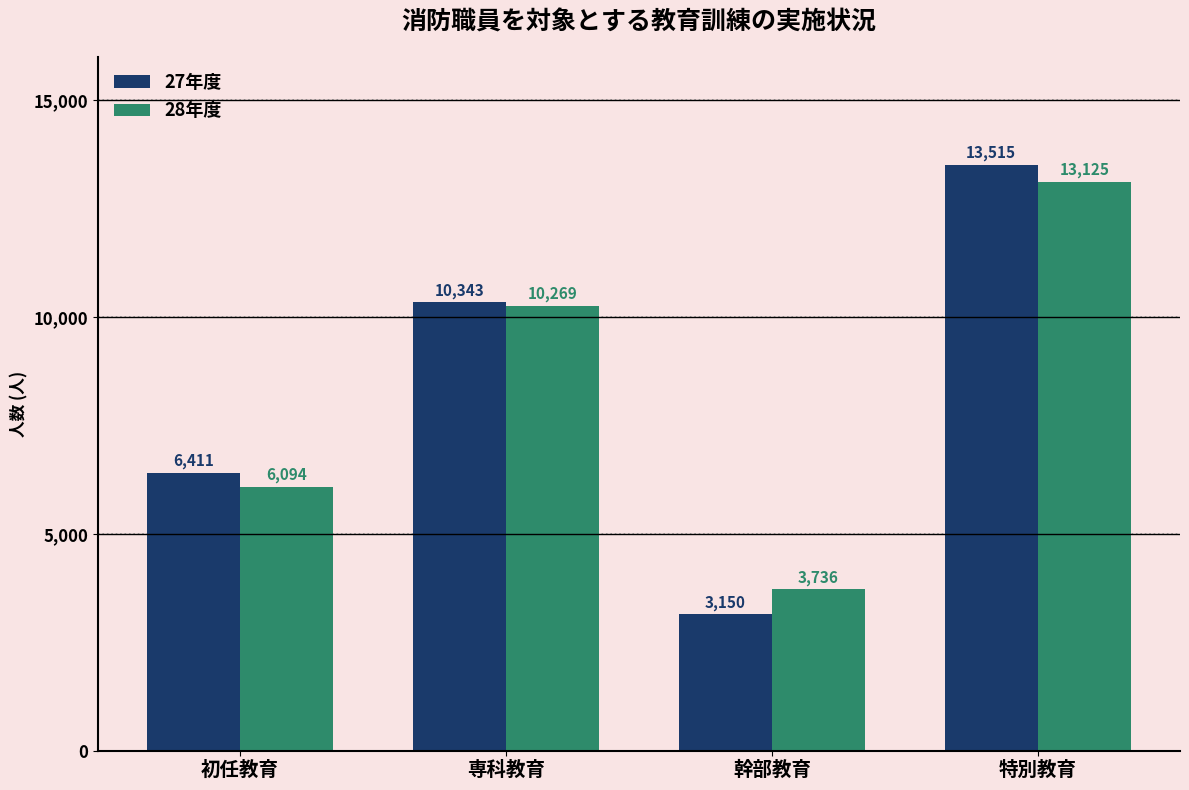

Rank the series by their maximum value, from lowest to highest.

28年度, 27年度